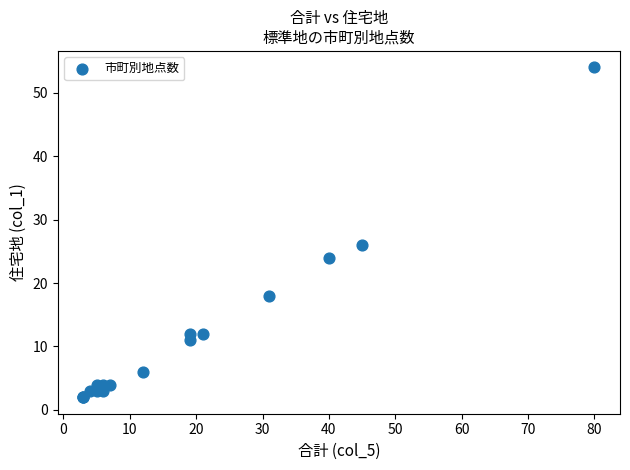

What Y value in the scatter plot is closest to 28?

26